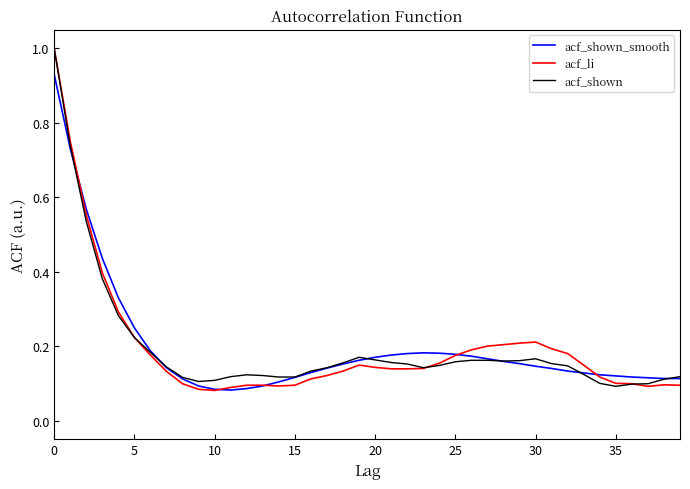

What is the greatest value displayed?

1.0